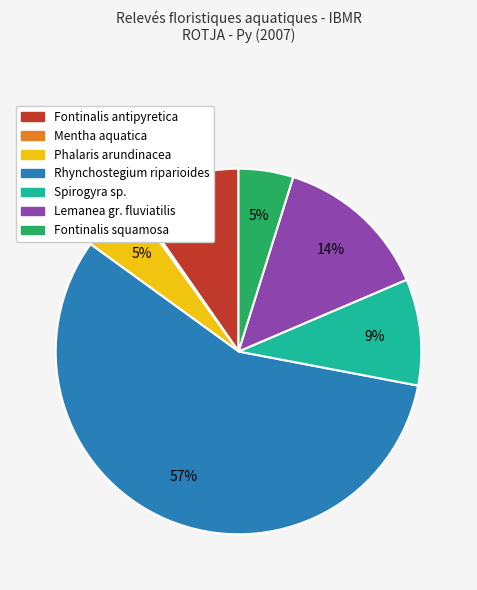

To the nearest percent, what is the difference between the Spirogyra sp. and Phalaris arundinacea slice percentages?

4%